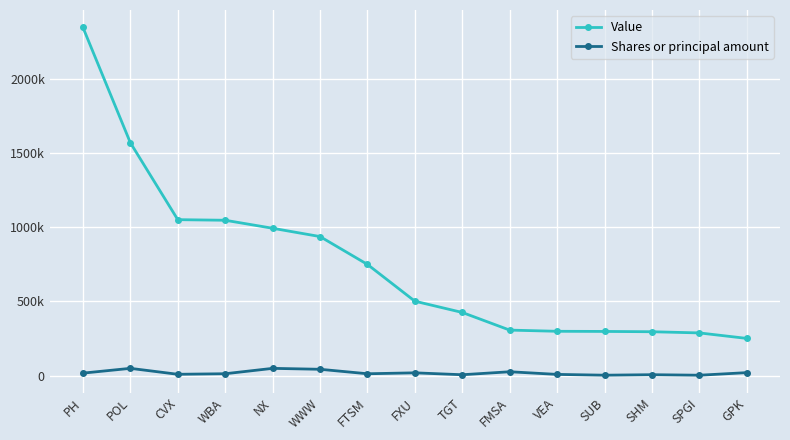

True or false: Value has a value of 1048000 at WBA.

True